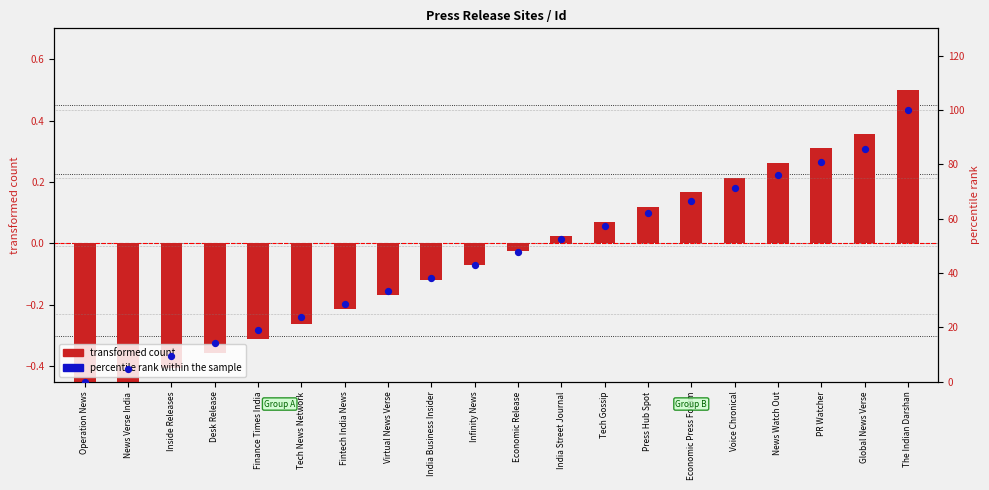

Is the value of transformed count at PR Watcher greater than the value of percentile rank within the sample at Economic Press Forum?

No